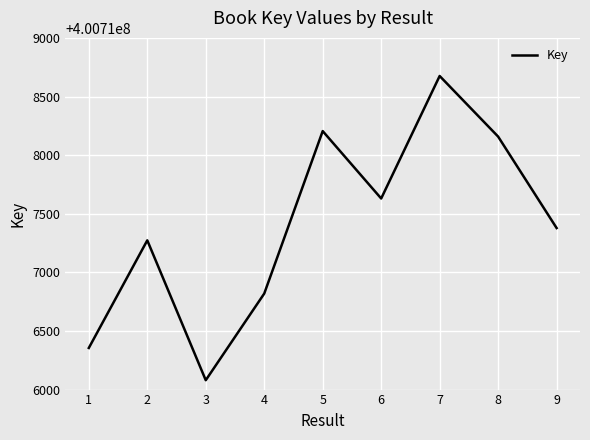

What is the difference between the second highest and second lowest values?

1850